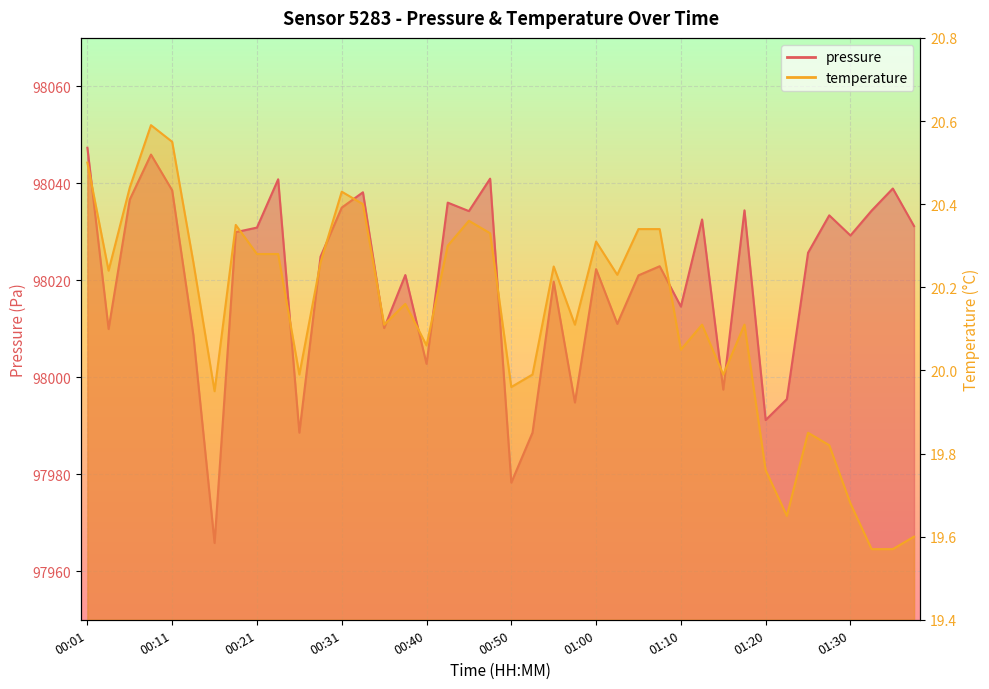

Reading left to right, what are all the values shown in this chart?

pressure: 98047.3	98010.0	98036.7	98045.9	98038.6	98008.7	97965.8	98029.9	98030.9	98040.8	97988.6	98024.9	98035.0	98038.2	98010.2	98021.1	98002.8	98036.0	98034.3	98041.0	97978.3	97988.6	98019.7	97994.8	98022.3	98011.0	98021.0	98022.9	98014.6	98032.6	97997.5	98034.4	97991.2	97995.5	98025.7	98033.4	98029.2	98034.4	98038.9	98031.2
temperature: 20.5	20.2	20.4	20.6	20.6	20.3	19.9	20.4	20.3	20.3	20.0	20.3	20.4	20.4	20.1	20.2	20.1	20.3	20.4	20.3	20.0	20.0	20.2	20.1	20.3	20.2	20.3	20.3	20.1	20.1	20.0	20.1	19.8	19.6	19.9	19.8	19.7	19.6	19.6	19.6